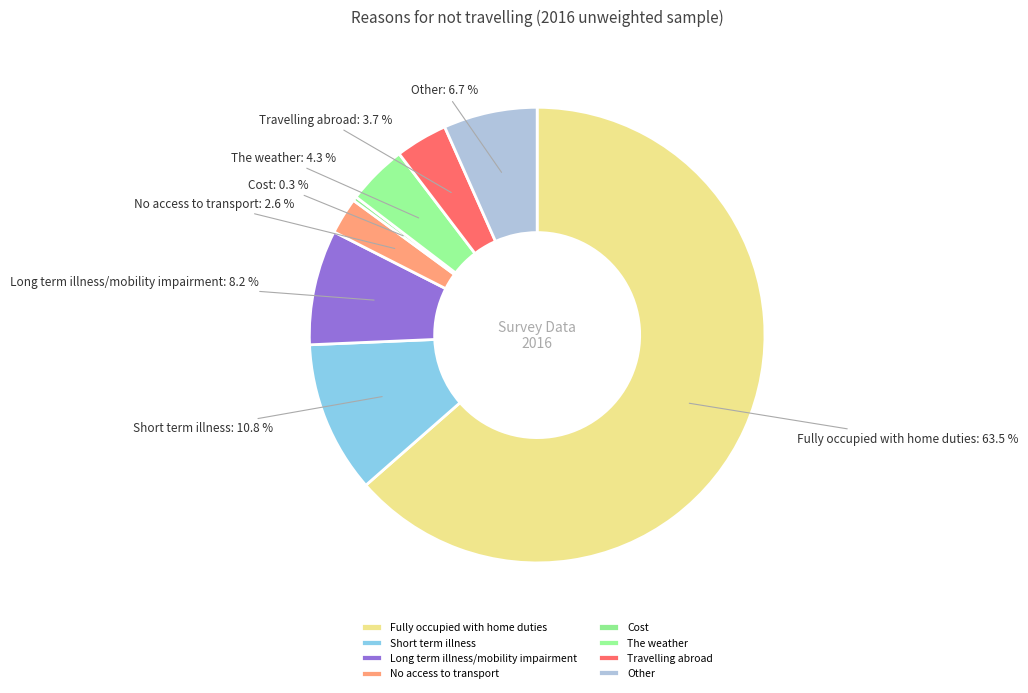

Count the number of slices in the pie.

8